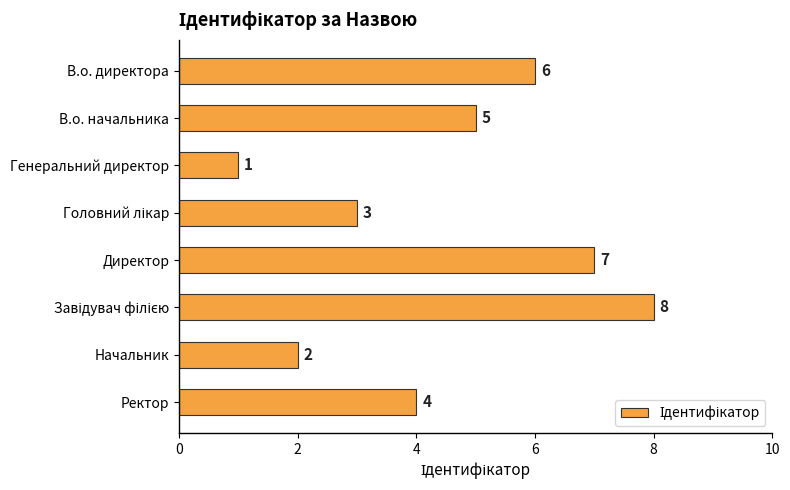

What is the maximum value shown in the chart?

8